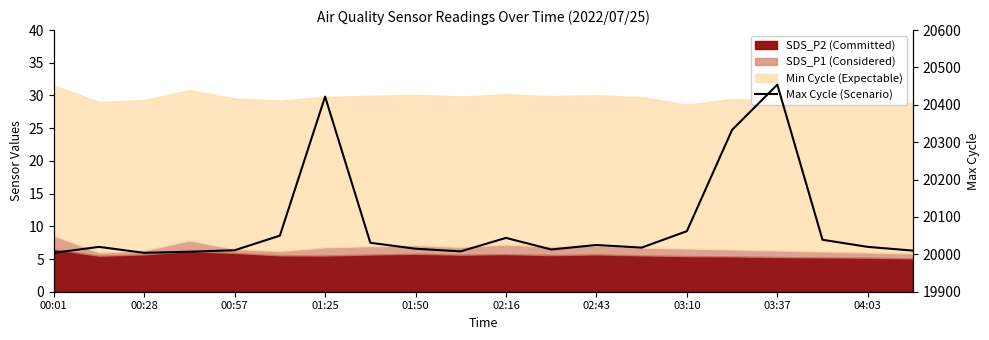

What is the smallest value displayed?

20004